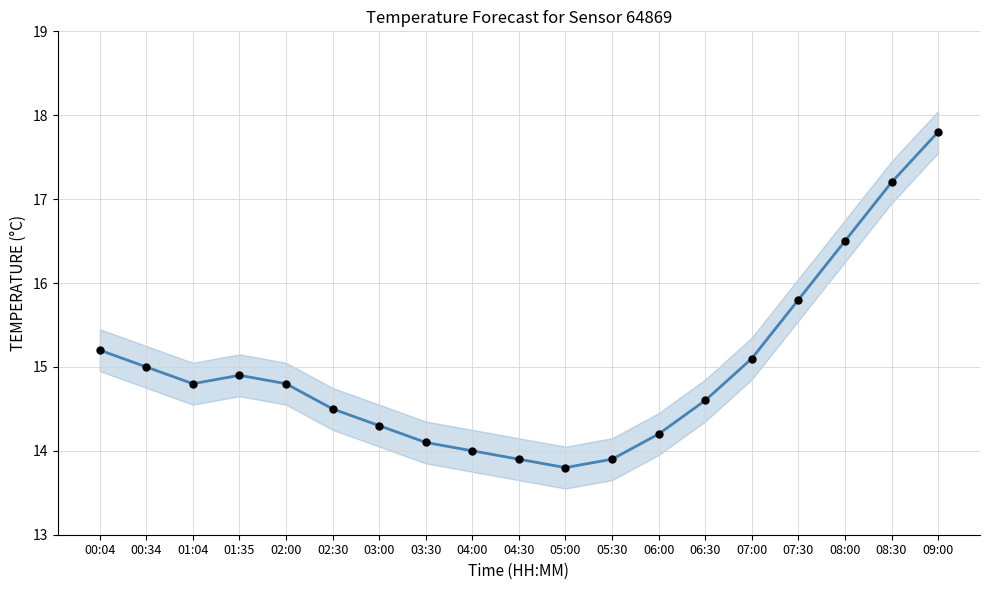

What is the ratio of the value at 07:30 to the value at 00:04?

1.0